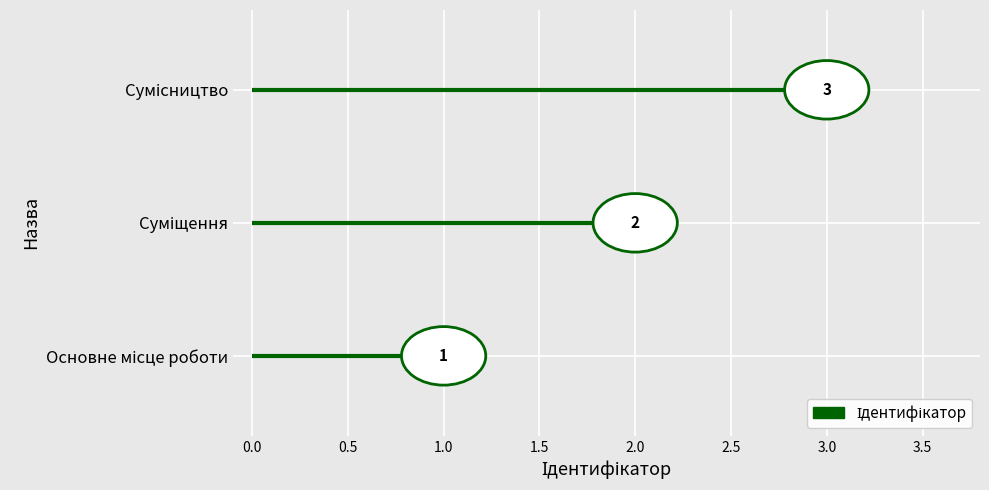

List the labels in order of value, smallest first.

Основне місце роботи, Суміщення, Сумісництво